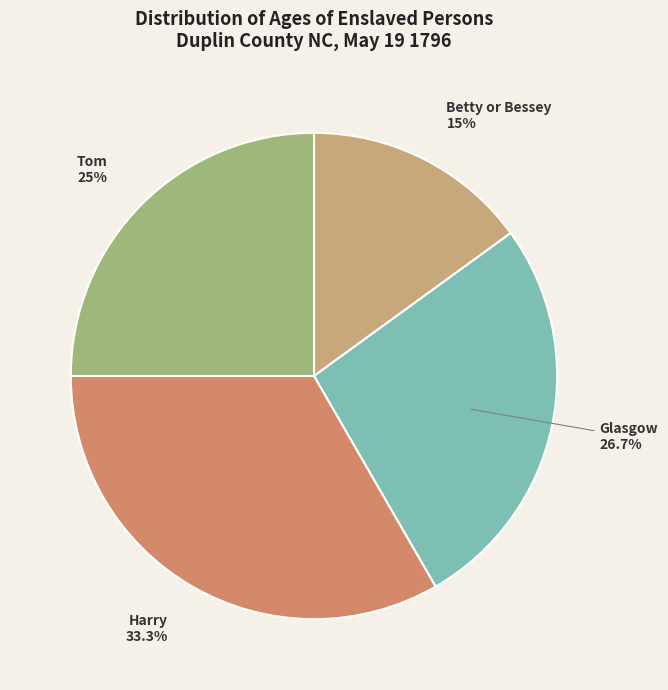

To the nearest percent, what is the difference between the Glasgow and Betty or Bessey slice percentages?

12%